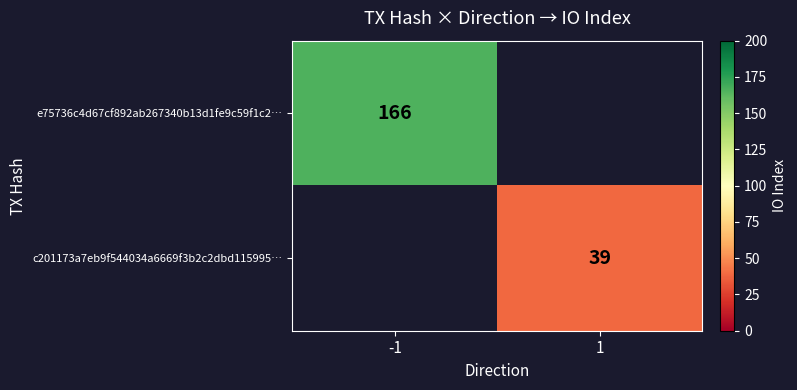

Between 1 and -1, which is larger?

-1